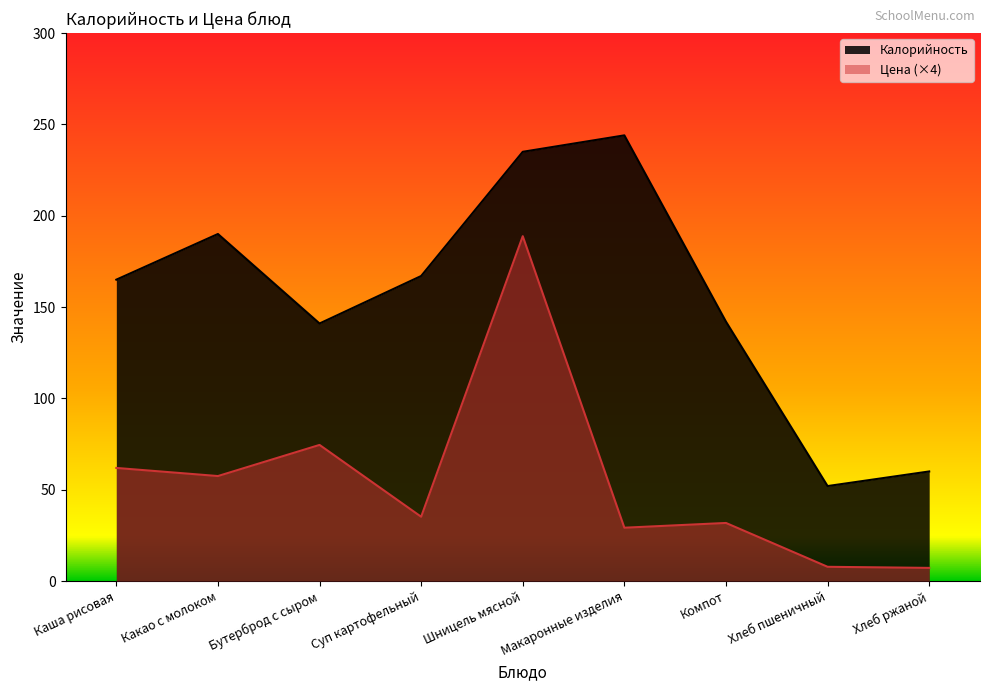

Which series has the largest range (max minus min)?

Калорийность